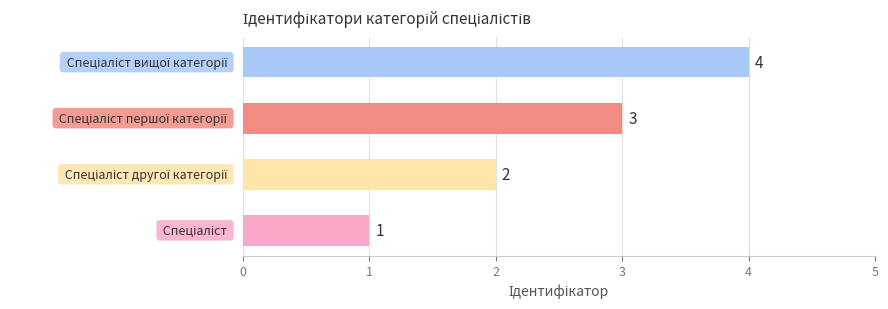

What is the difference between the maximum and minimum values?

3